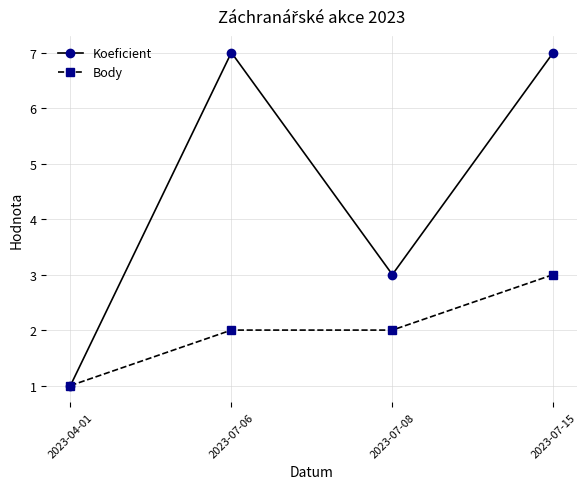

Which series has the largest total across all categories?

Koeficient